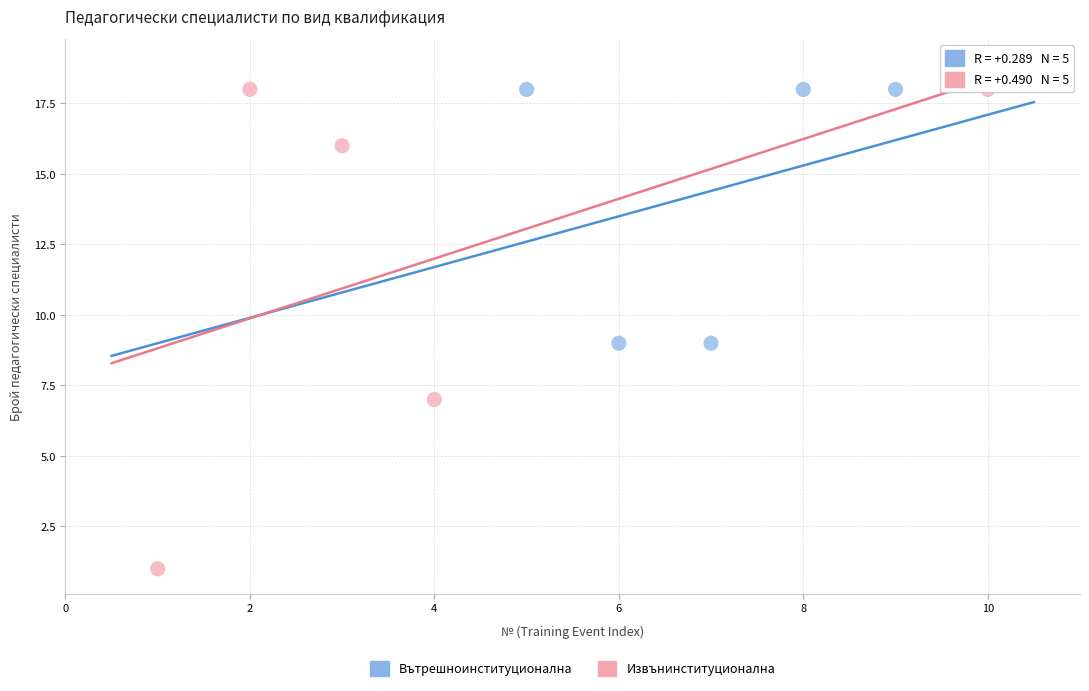

Which series contains the lowest Y value?

Извънинституционална